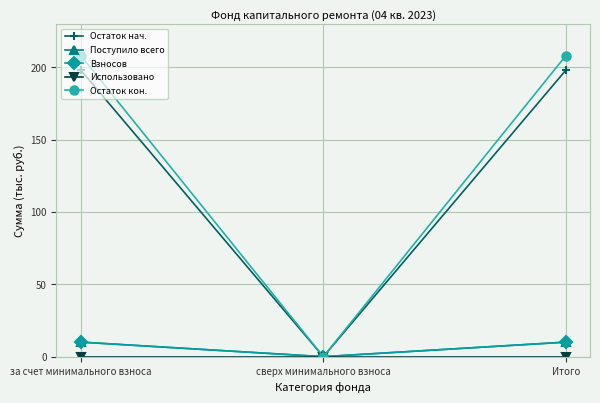

Reading left to right, transcribe all the data shown in this chart.

Остаток нач.: за счет минимального взноса=198.2	сверх минимального взноса=0.0	Итого=198.2
Поступило всего: за счет минимального взноса=10.1	сверх минимального взноса=0.0	Итого=10.1
Взносов: за счет минимального взноса=10.1	сверх минимального взноса=0.0	Итого=10.1
Использовано: за счет минимального взноса=0.0	сверх минимального взноса=0.0	Итого=0.0
Остаток кон.: за счет минимального взноса=208.2	сверх минимального взноса=0.0	Итого=208.2